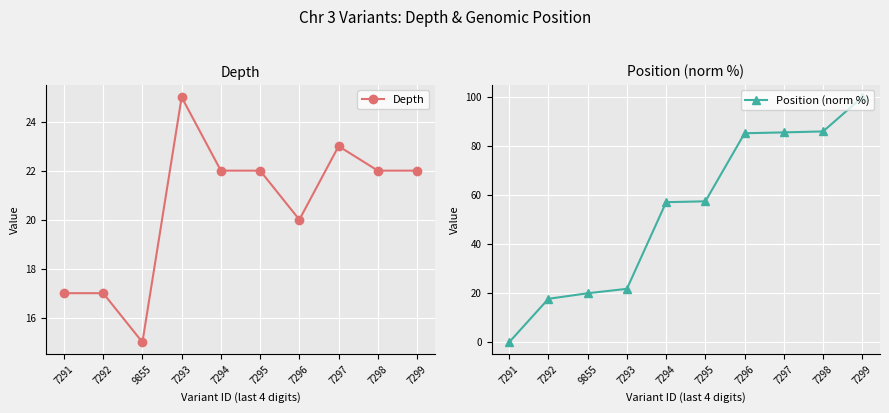

Reading right to left, what are all the values shown in this chart?

Depth: 22.0	22.0	23.0	20.0	22.0	22.0	25.0	15.0	17.0	17.0
Position (norm %): 100.0	86.0	85.6	85.3	57.5	57.1	21.8	20.0	17.7	0.0